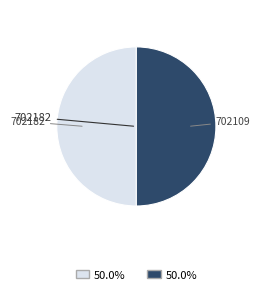

Do 702182 and 702109 together represent more than half of the pie?

Yes